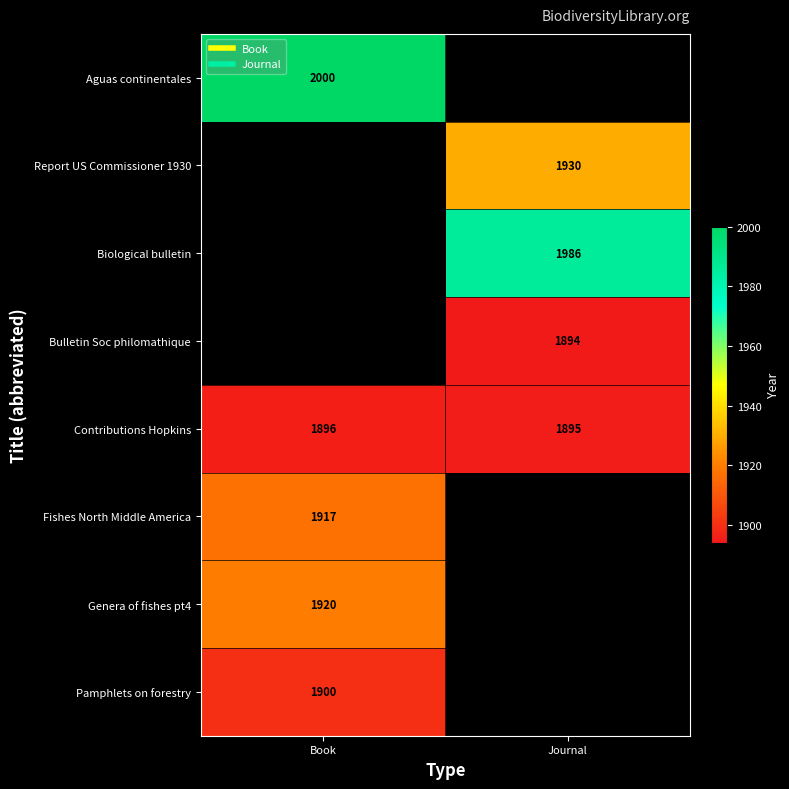

Which series changed the most between Book and Journal?

Contributions Hopkins